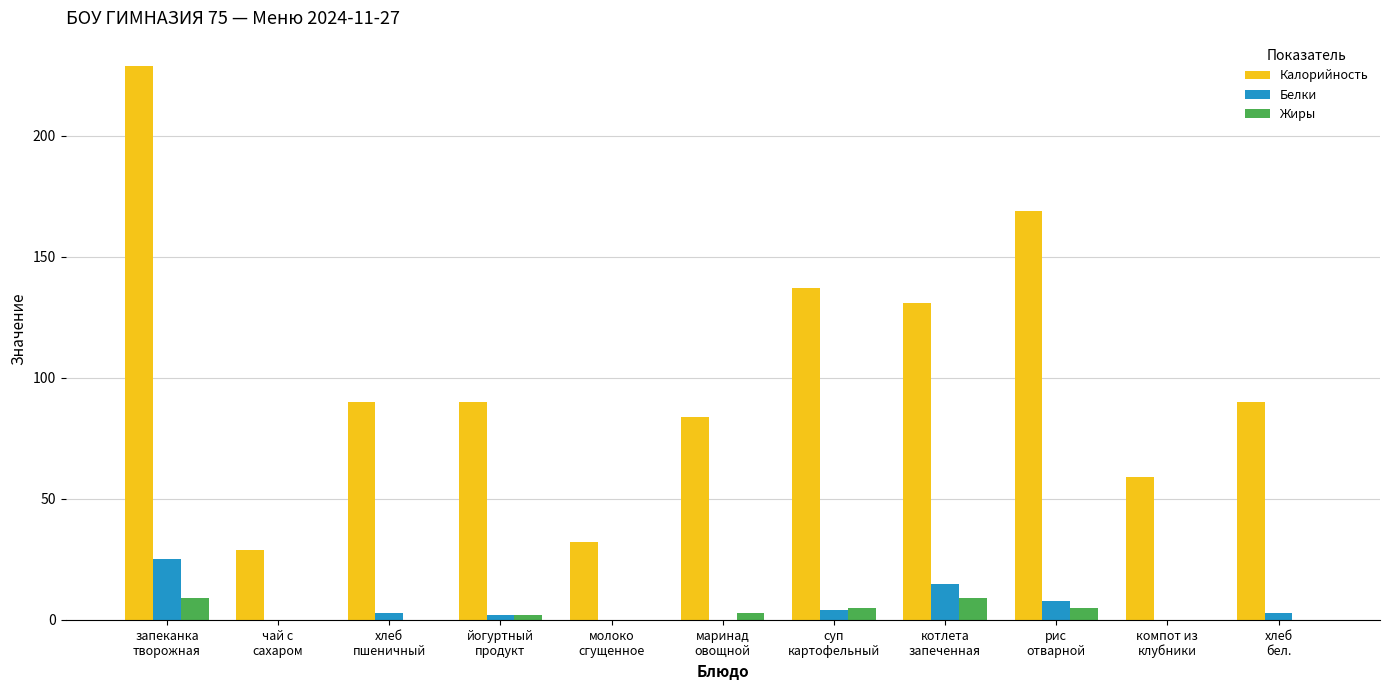

What is the sum of all Жиры values?

33